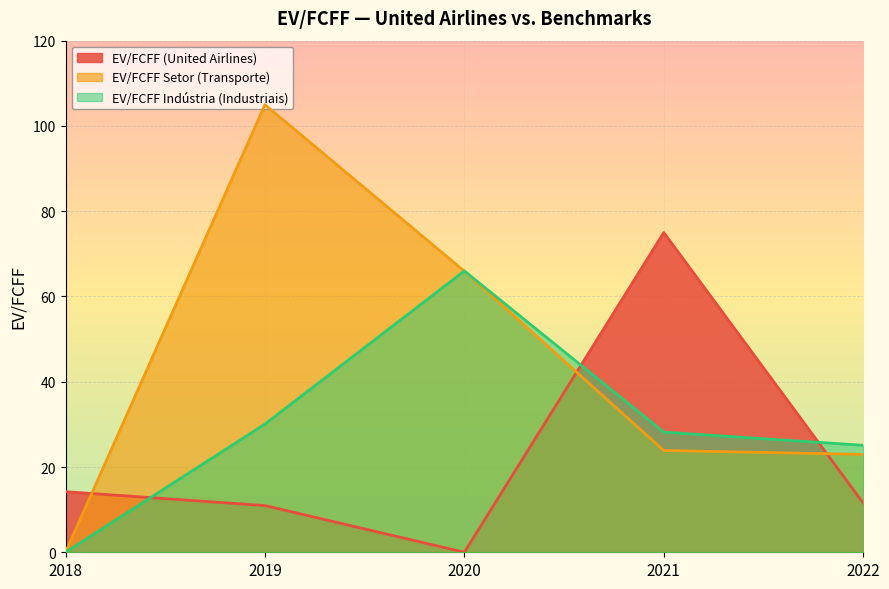

Rank the series at 2021 from highest to lowest value.

EV/FCFF (United Airlines), EV/FCFF Indústria (Industriais), EV/FCFF Setor (Transporte)